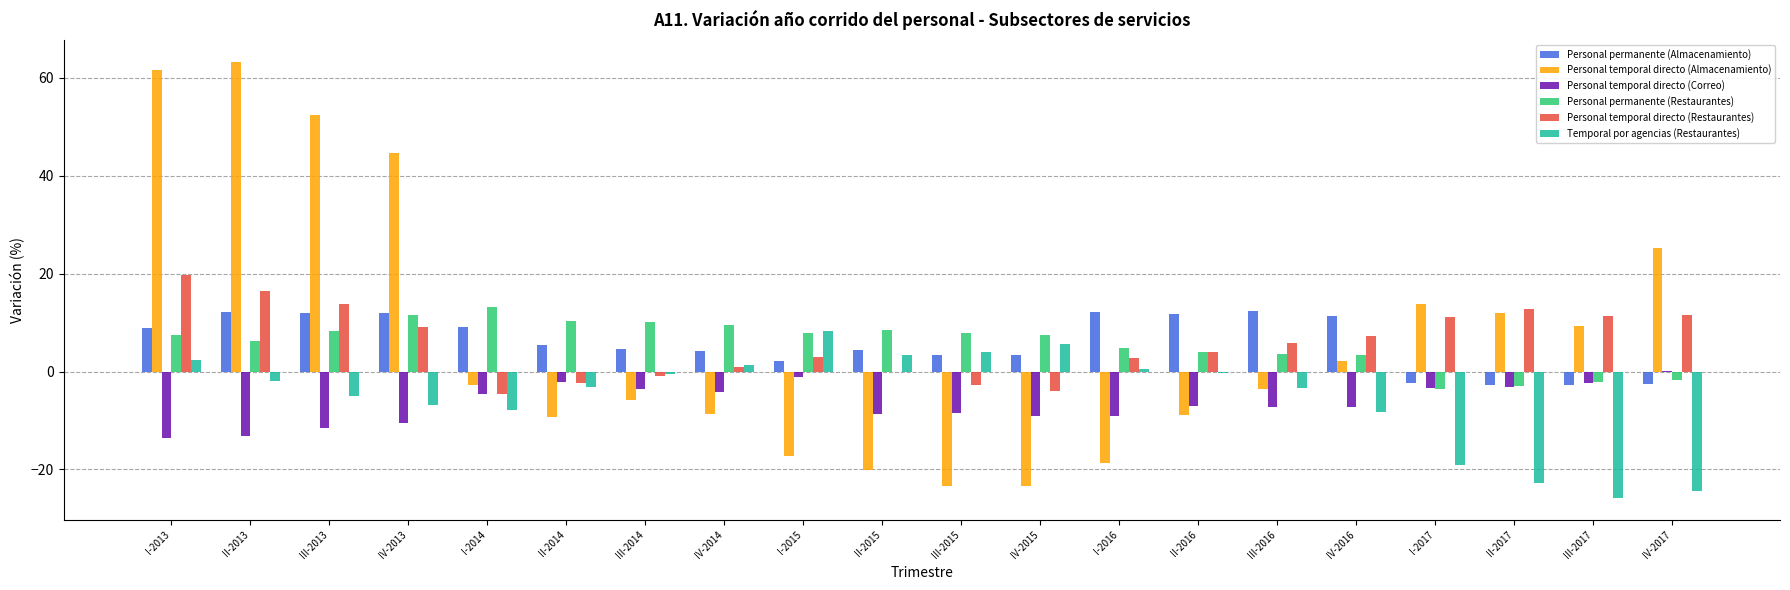

What is the average value of the Personal temporal directo (Correo) series?

-6.5